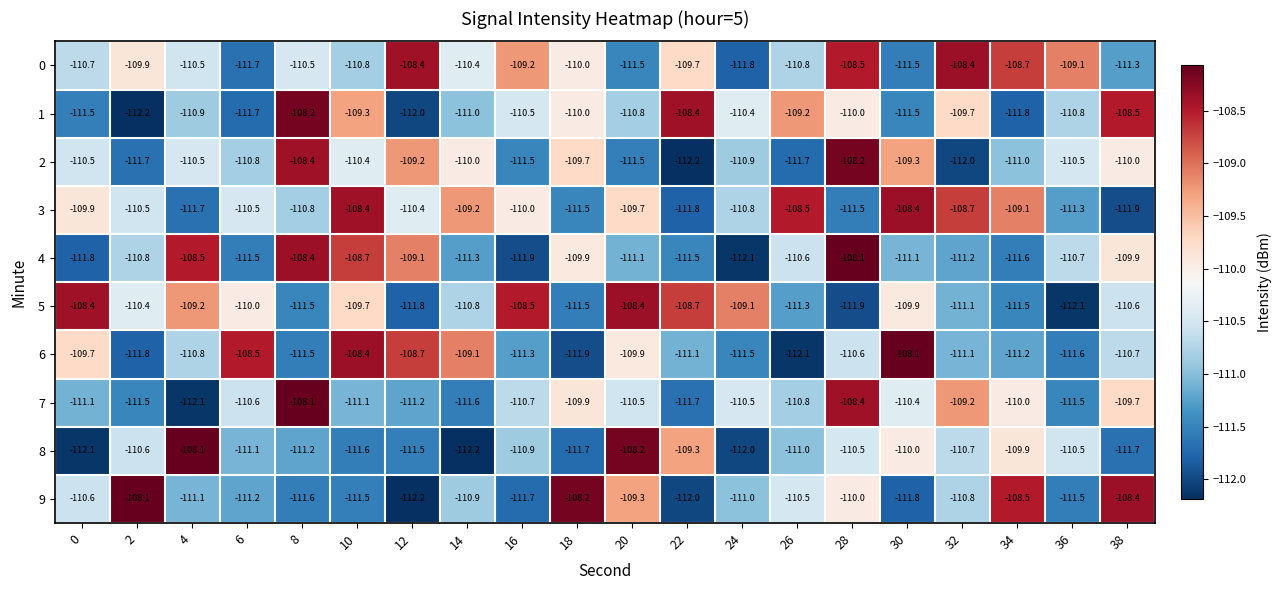

Count the number of categories in the chart.

20